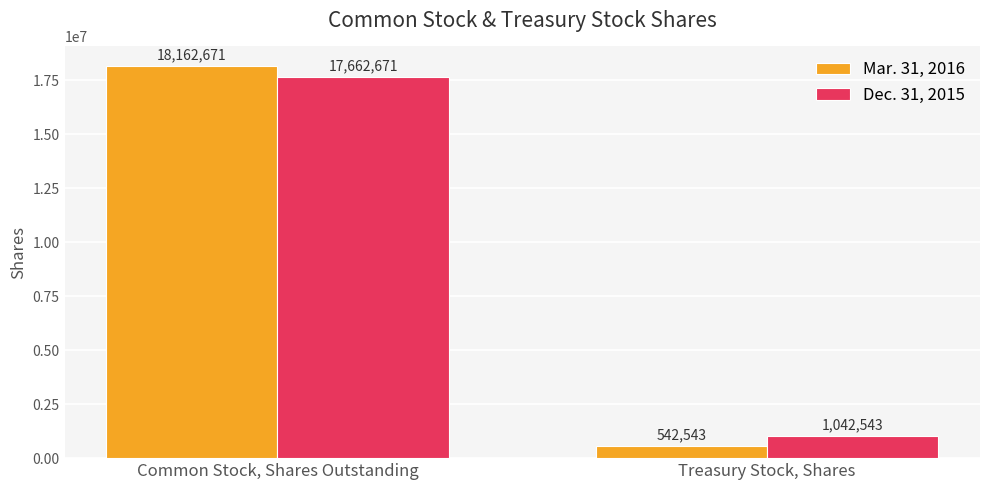

Reading right to left, extract all data points from this chart.

Mar. 31, 2016: 542543	18162671
Dec. 31, 2015: 1042543	17662671